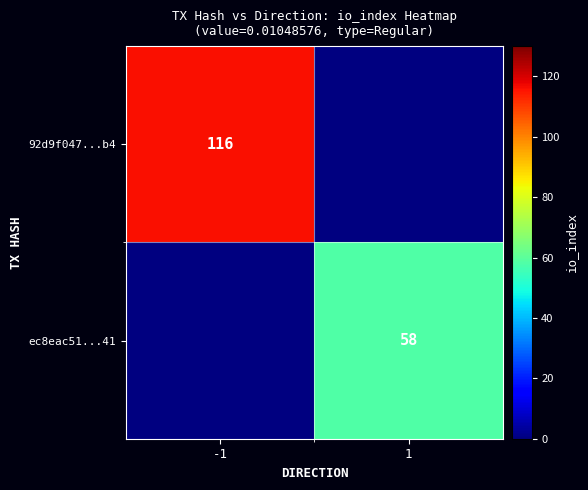

The value of ec8eac51...41 at 1 is 30. True or false?

False